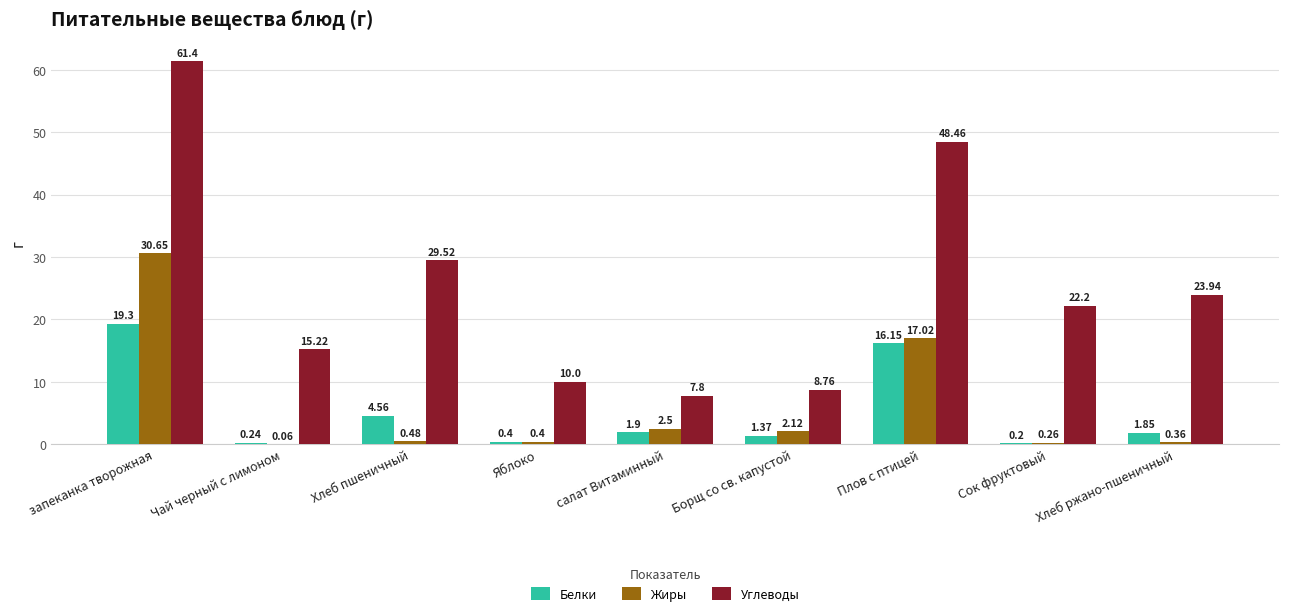

Read the Углеводы value at запеканка творожная.

61.4